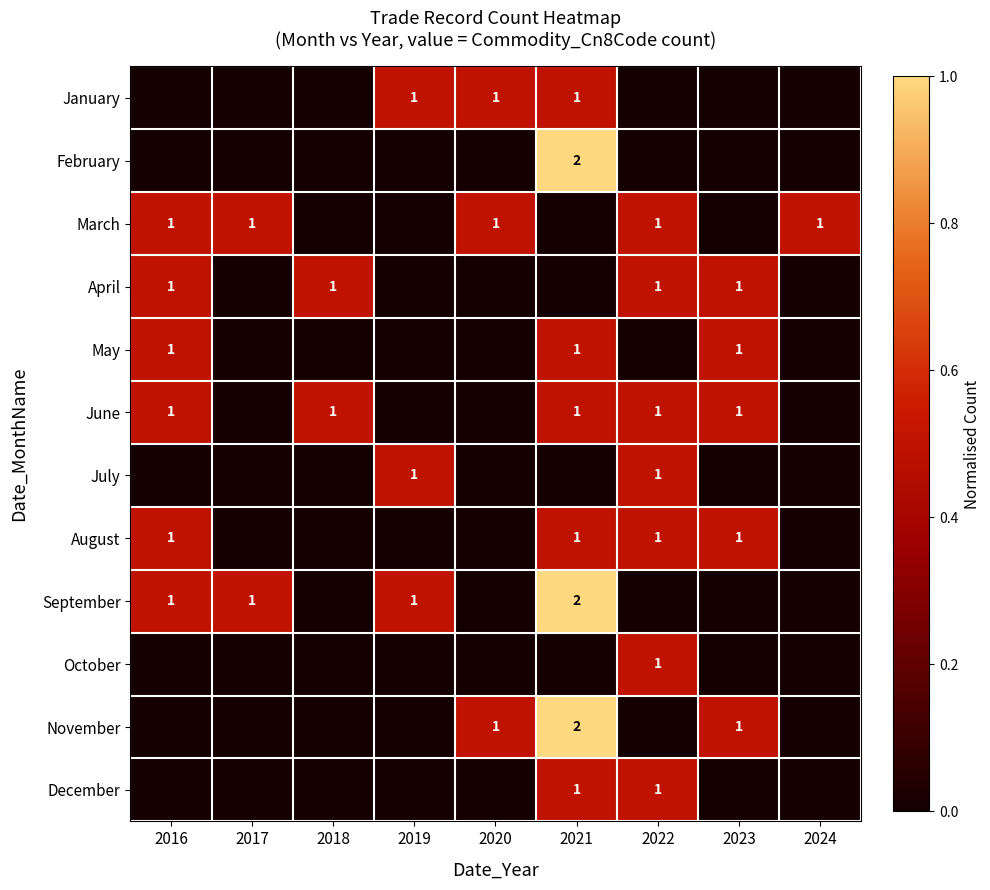

Is it true that September equals 1 at 2016?

True